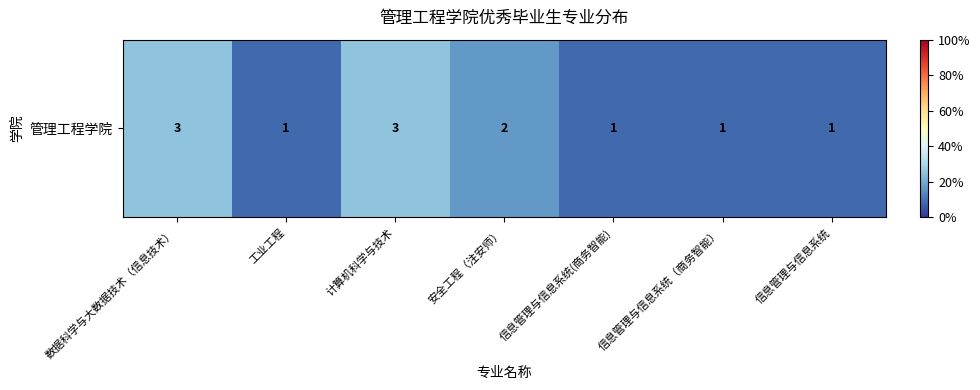

At which label is the value closest to 0?

工业工程